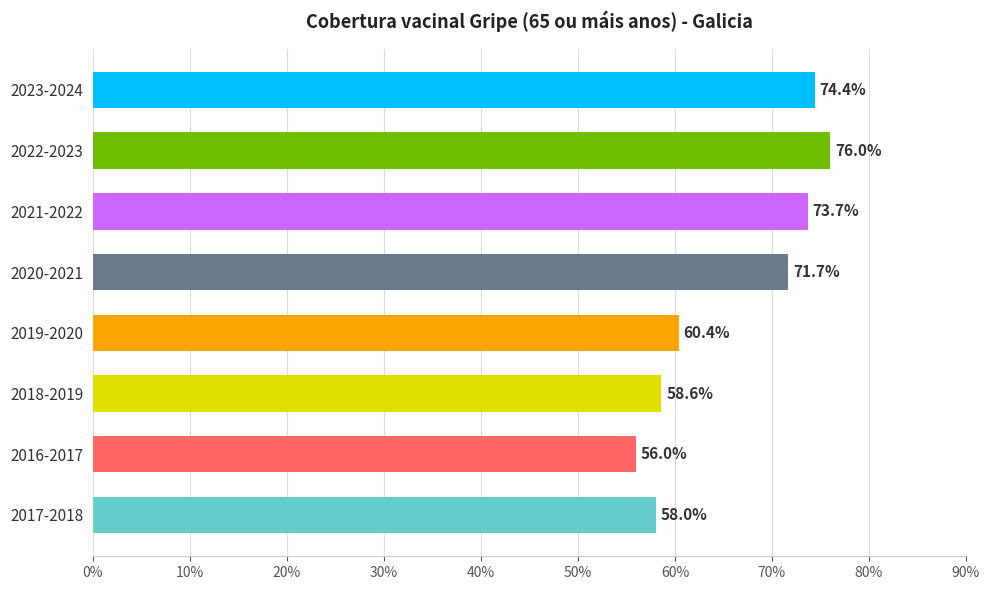

What is the label of the 2nd bar from the bottom?

2016-2017